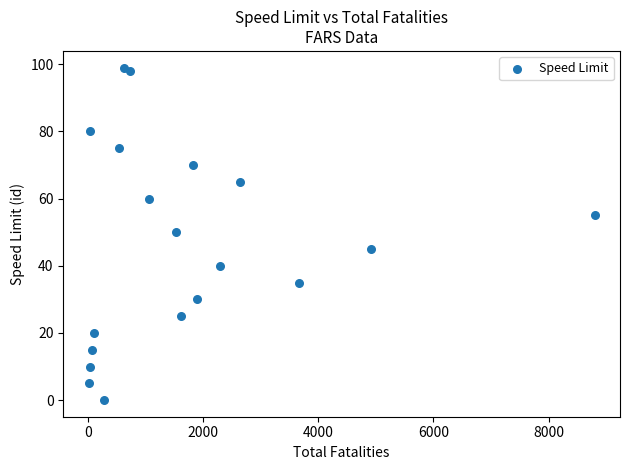

What is the range of Y values (max minus min)?

99